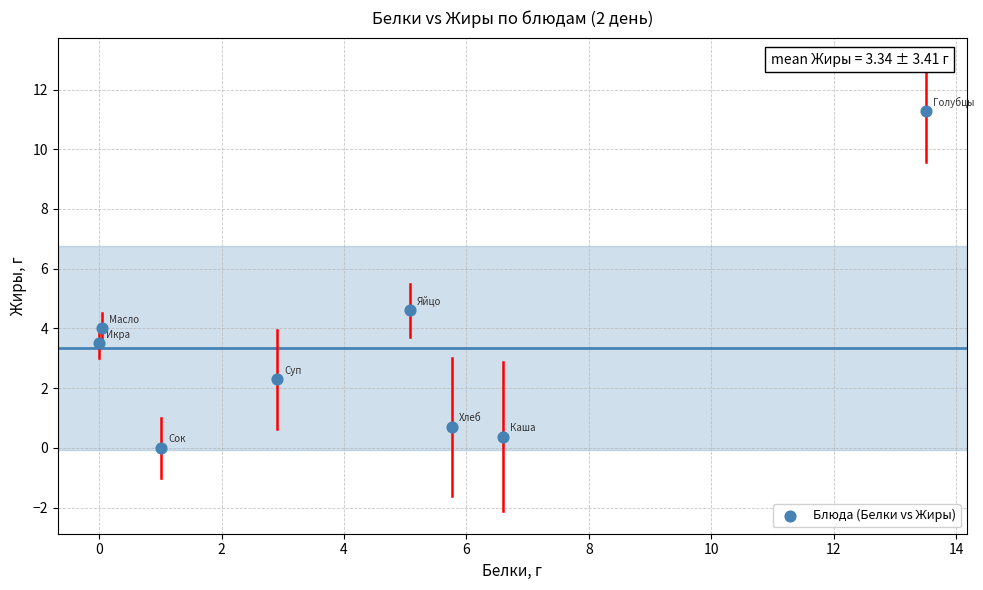

What Y value in the scatter plot is closest to 5?

4.6